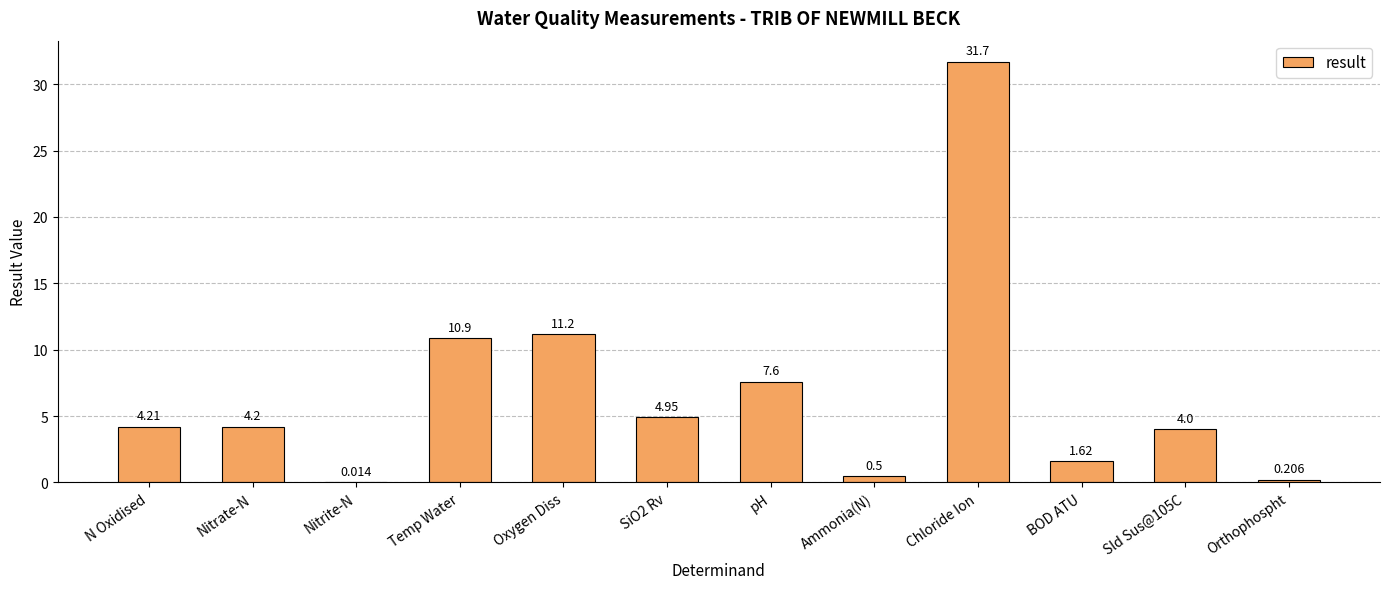

Which category has the highest value across all series?

Chloride Ion